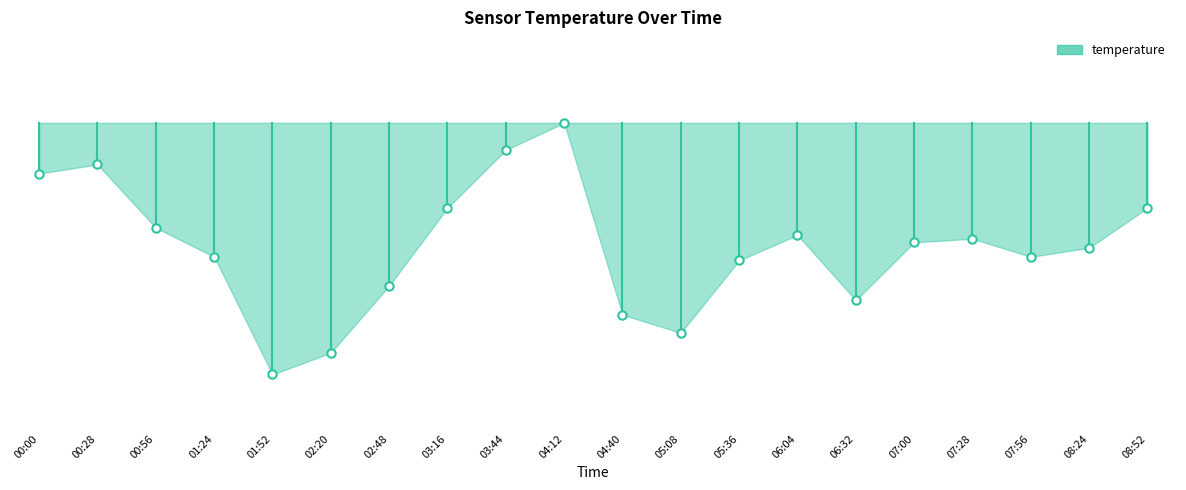

What is the difference between the maximum and minimum values?

0.3